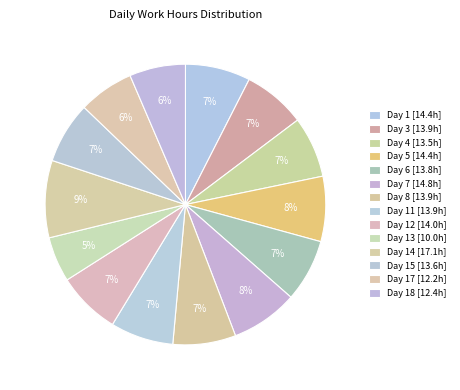

How many slices are in this pie chart?

14